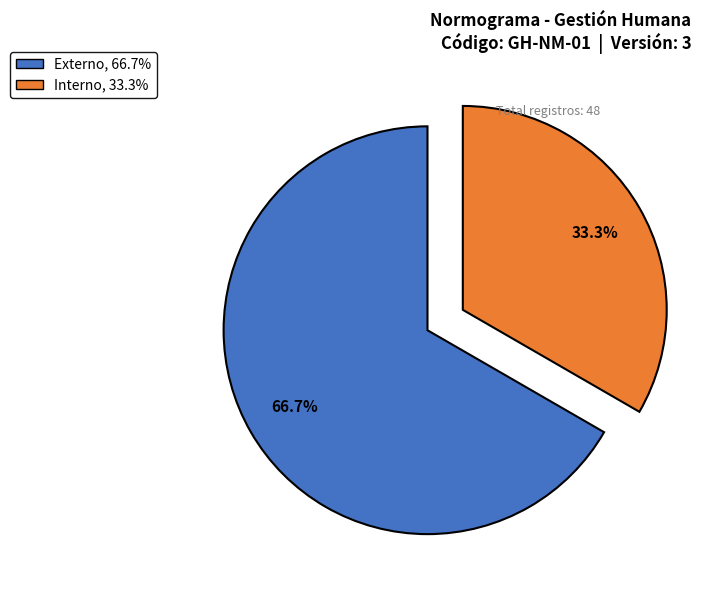

How many slices are in this pie chart?

2